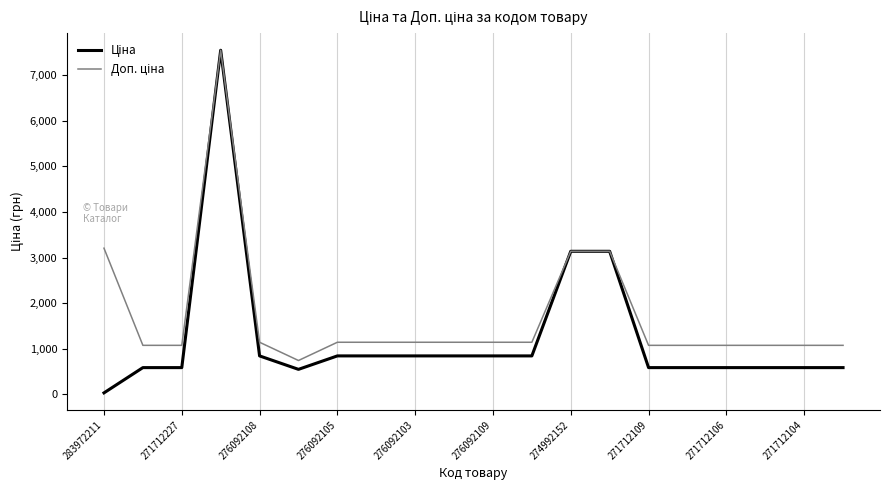

Does the chart have visible grid lines?

Yes